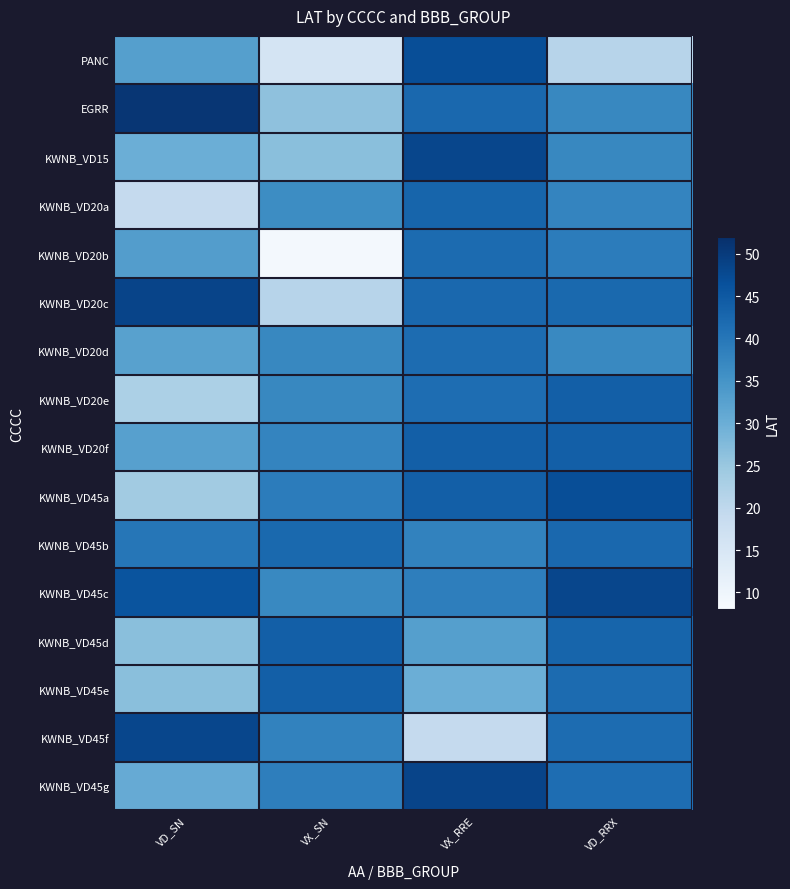

Reading right to left, what are all the values shown in this chart?

PANC: VD_RRX=21.0	VX_RRE=47.0	VX_SN=15.8	VD_SN=32.8
EGRR: VD_RRX=37.2	VX_RRE=42.4	VX_SN=26.2	VD_SN=50.8
KWNB_VD15: VD_RRX=37.2	VX_RRE=48.1	VX_SN=26.7	VD_SN=29.9
KWNB_VD20a: VD_RRX=37.6	VX_RRE=42.9	VX_SN=36.2	VD_SN=19.0
KWNB_VD20b: VD_RRX=39.0	VX_RRE=42.0	VX_SN=8.9	VD_SN=33.2
KWNB_VD20c: VD_RRX=42.3	VX_RRE=42.4	VX_SN=21.0	VD_SN=48.5
KWNB_VD20d: VD_RRX=37.0	VX_RRE=41.7	VX_SN=37.2	VD_SN=32.5
KWNB_VD20e: VD_RRX=44.0	VX_RRE=41.6	VX_SN=37.2	VD_SN=22.6
KWNB_VD20f: VD_RRX=44.0	VX_RRE=44.0	VX_SN=37.6	VD_SN=32.7
KWNB_VD45a: VD_RRX=47.0	VX_RRE=44.0	VX_SN=39.0	VD_SN=23.9
KWNB_VD45b: VD_RRX=42.4	VX_RRE=38.0	VX_SN=42.3	VD_SN=40.0
KWNB_VD45c: VD_RRX=48.1	VX_RRE=38.6	VX_SN=37.0	VD_SN=45.9
KWNB_VD45d: VD_RRX=42.9	VX_RRE=32.8	VX_SN=44.0	VD_SN=26.7
KWNB_VD45e: VD_RRX=42.0	VX_RRE=29.9	VX_SN=44.0	VD_SN=26.7
KWNB_VD45f: VD_RRX=41.7	VX_RRE=19.0	VX_SN=38.0	VD_SN=48.1
KWNB_VD45g: VD_RRX=41.6	VX_RRE=48.5	VX_SN=38.6	VD_SN=30.6